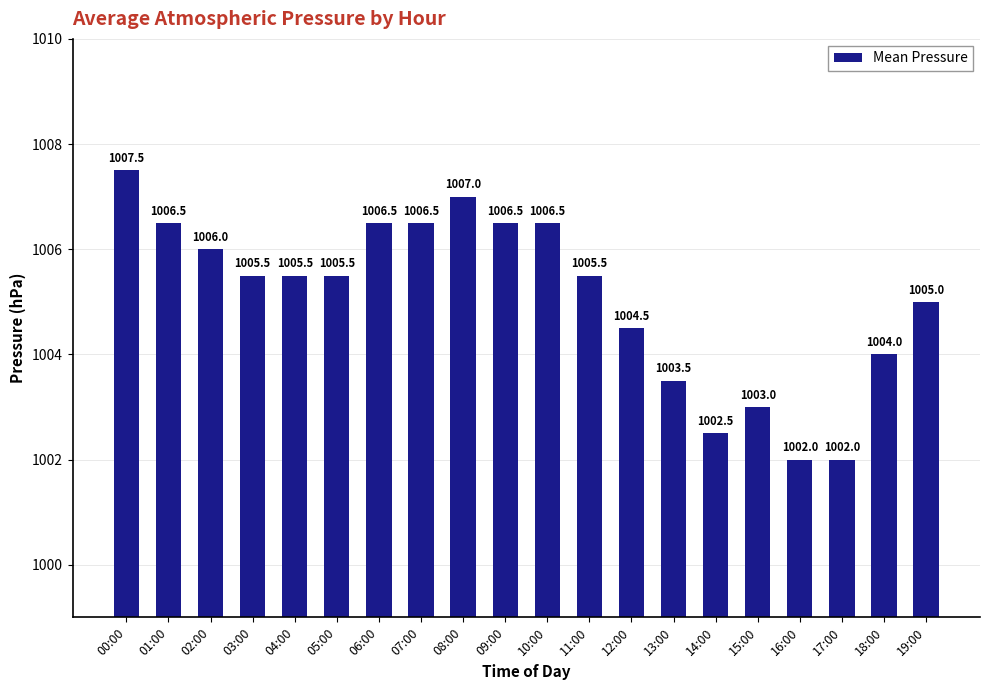

Does the chart contain any negative values?

No